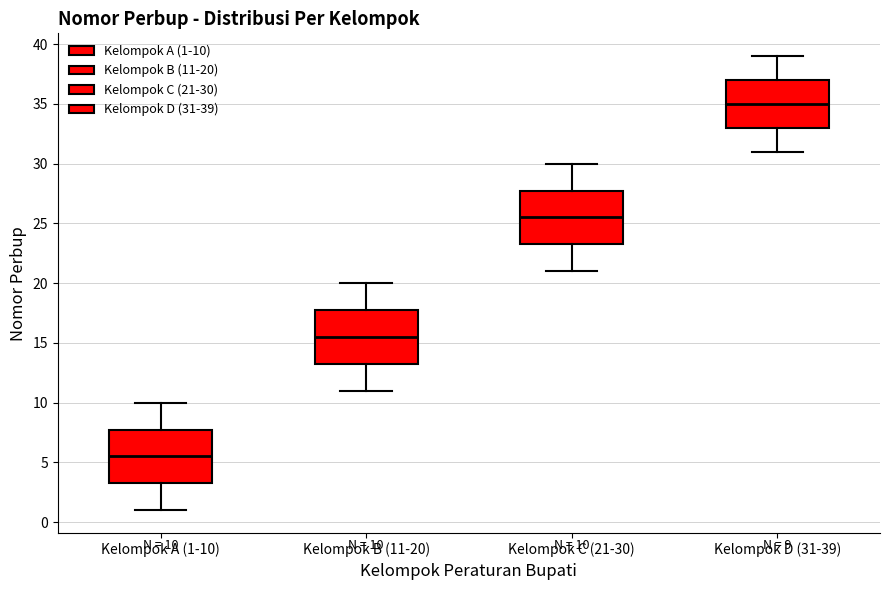

Which box's median line is the highest?

Kelompok D (31-39)